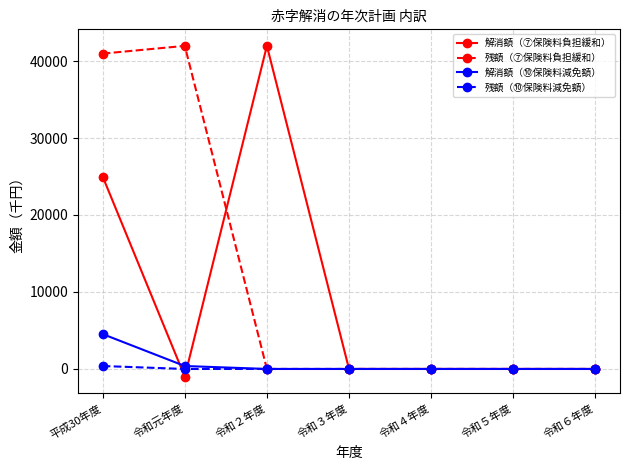

What is the difference between the 解消額（⑩保険料減免額） values at 平成30年度 and 令和４年度?

4531